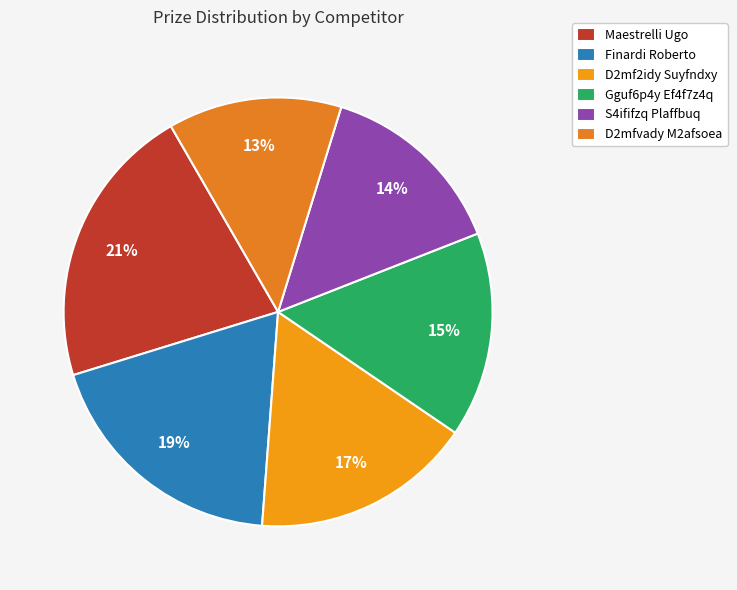

Does any single category account for the majority?

No